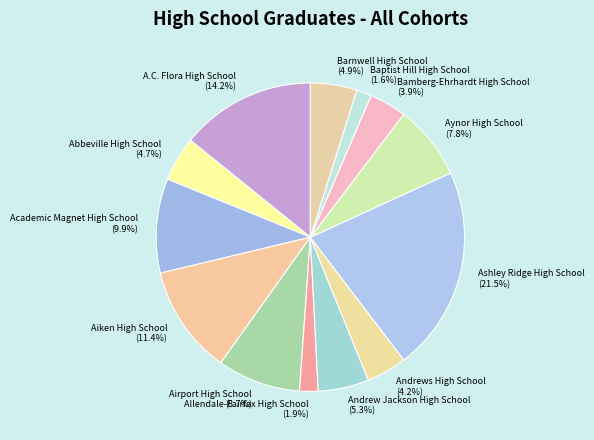

Between Aiken High School and Baptist Hill High School, which is larger?

Aiken High School